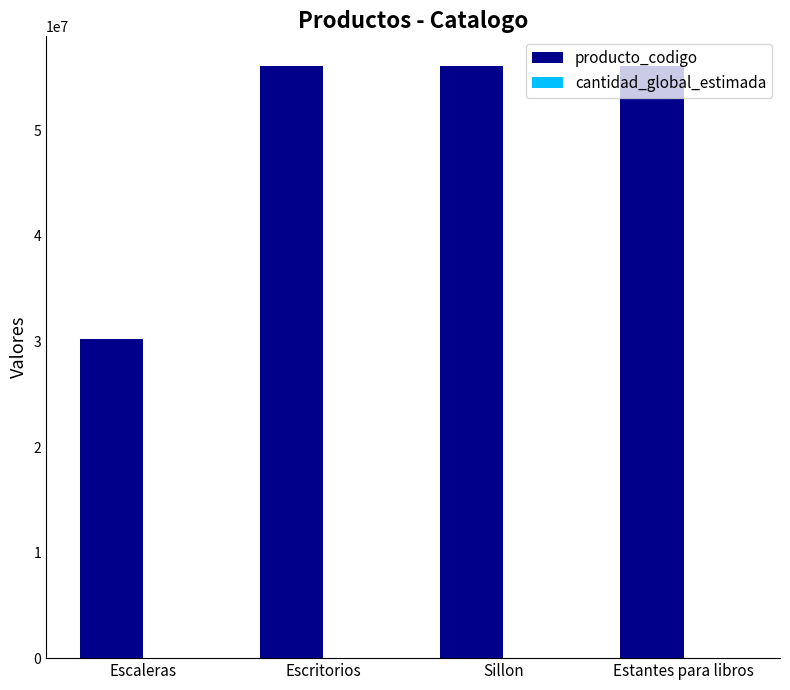

Which series has the largest total across all categories?

producto_codigo